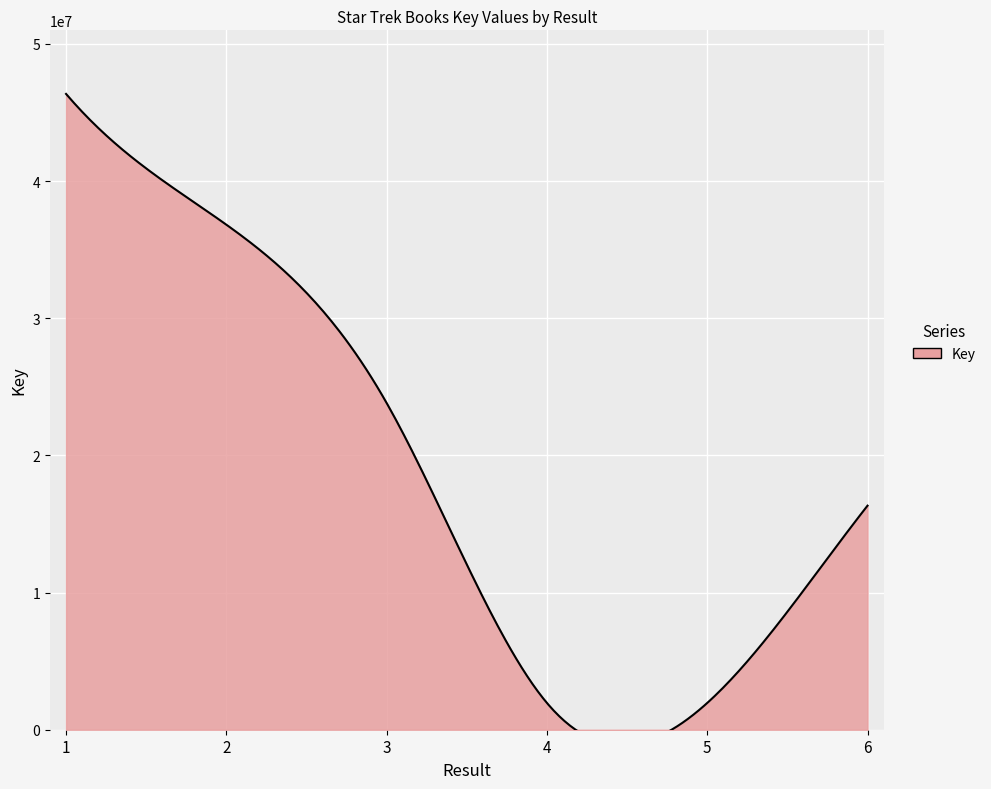

Where does the data first go above 23818963?

1